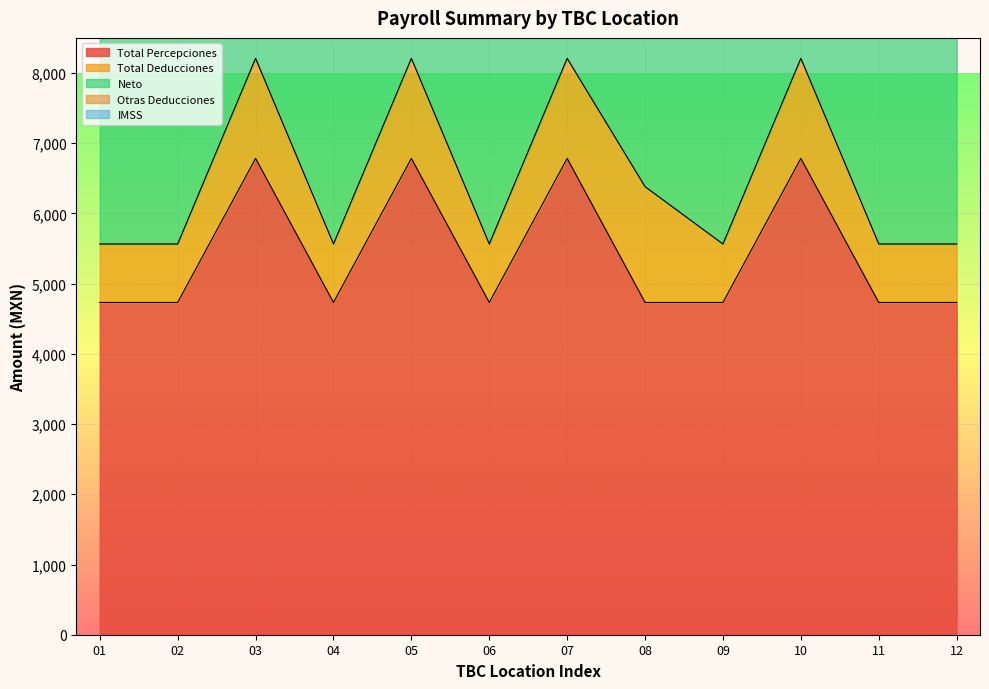

Which series has the largest total across all categories?

Total Percepciones